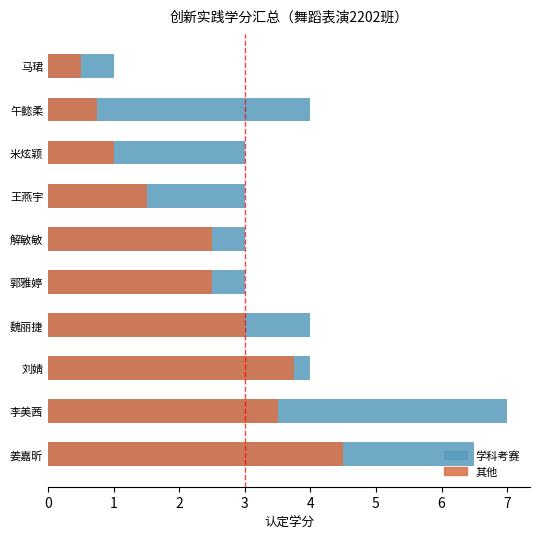

Which series has the largest range (max minus min)?

学科考赛